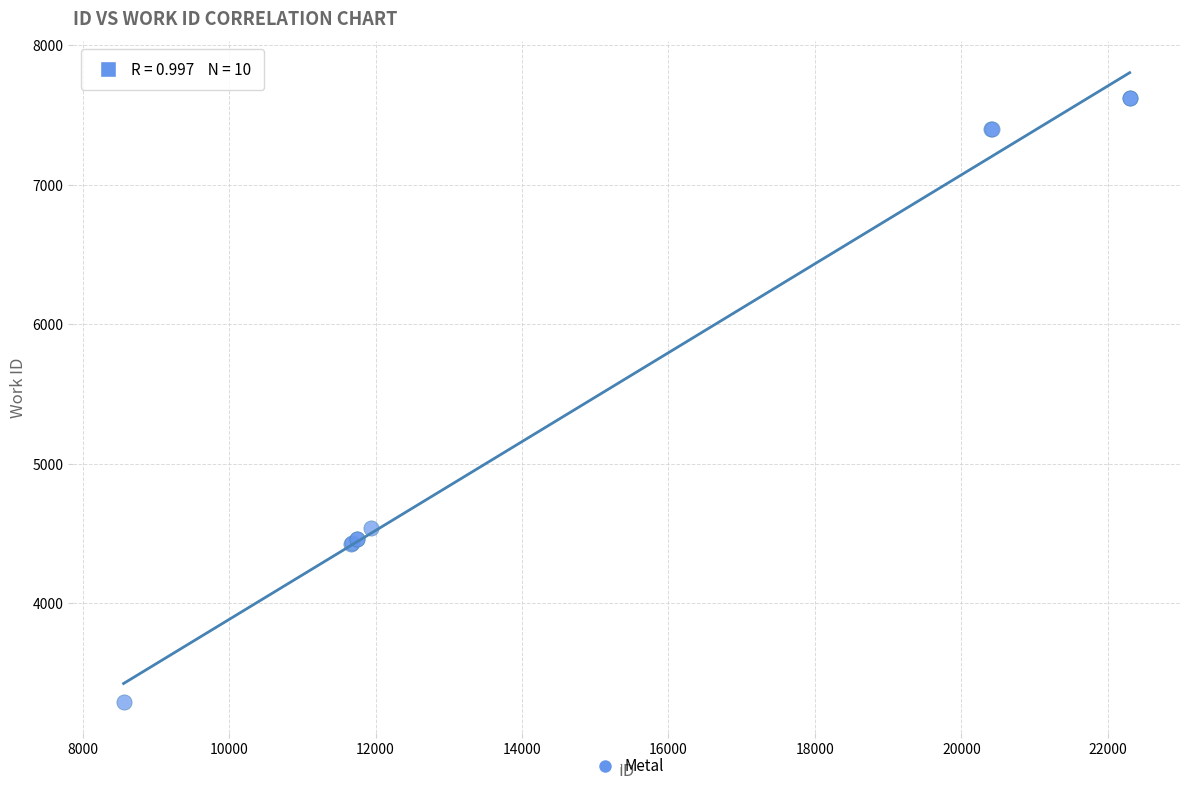

What Y value in the scatter plot is closest to 5456?

4536